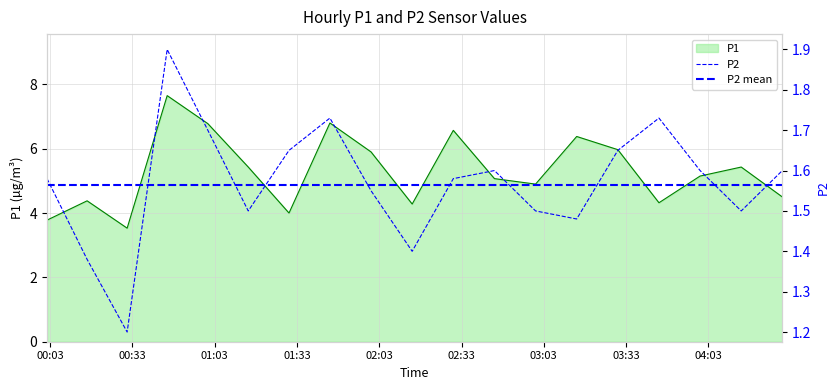

What is the minimum value for P1?

3.5